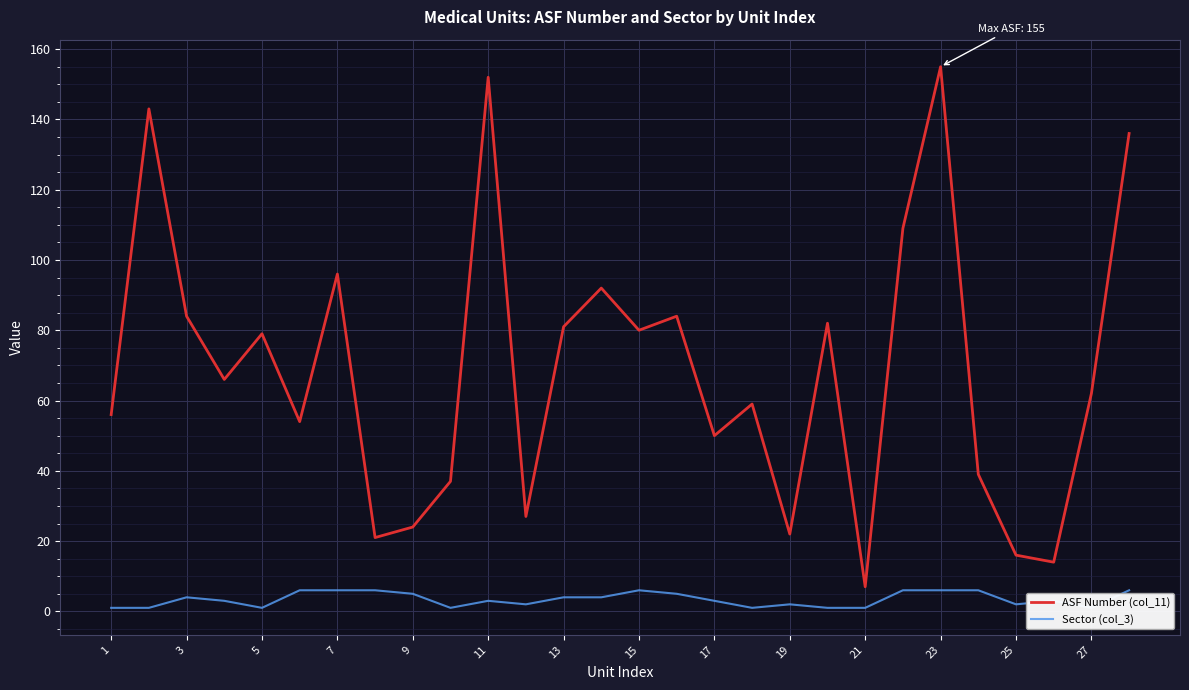

What is the difference between the maximum and second lowest values in the ASF Number (col_11) series?

141